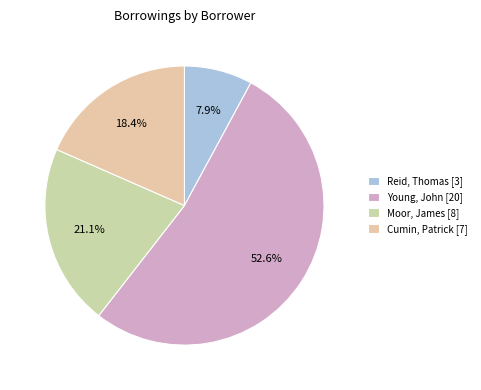

Is there any slice that represents more than half of the pie?

Yes